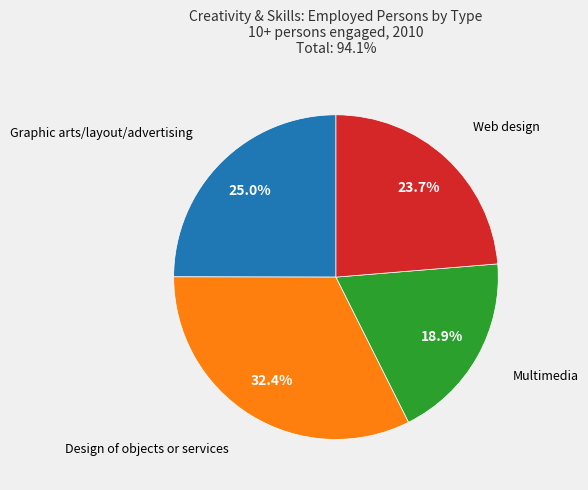

Is it true that Web design is 34% of the pie?

False